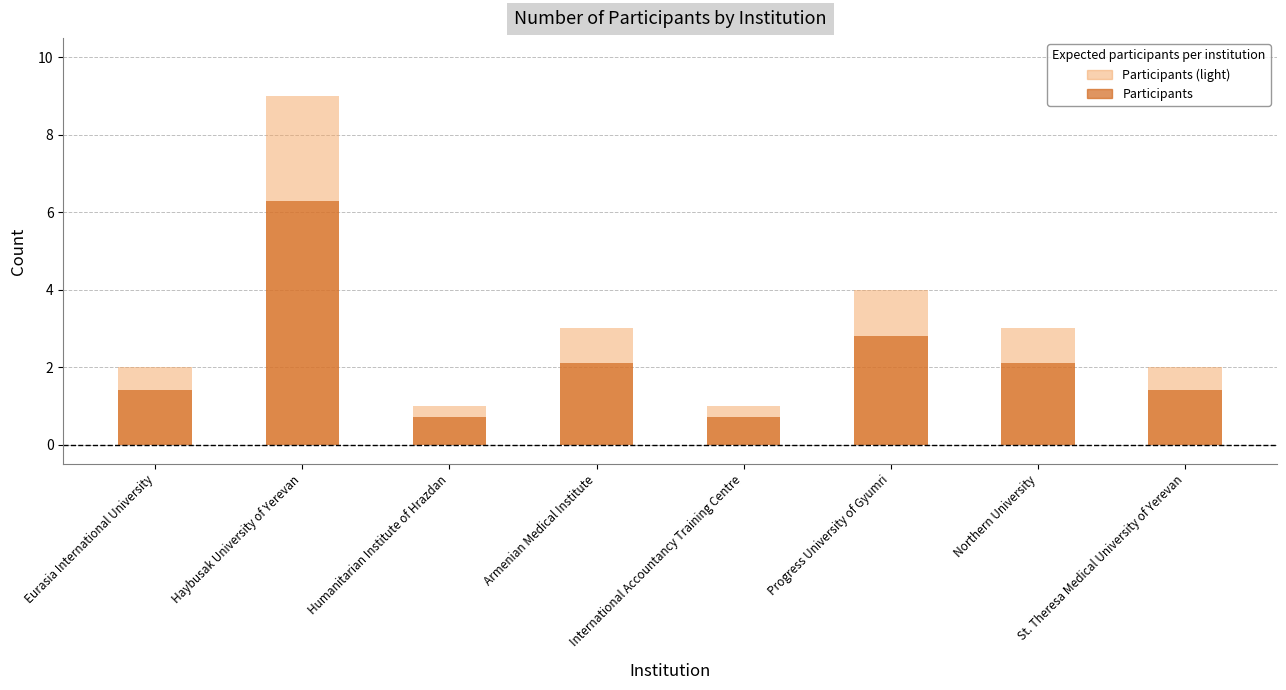

Reading right to left, what are all the values shown in this chart?

Participants (light): St. Theresa Medical University of Yerevan=2.0	Northern University=3.0	Progress University of Gyumri=4.0	International Accountancy Training Centre=1.0	Armenian Medical Institute=3.0	Humanitarian Institute of Hrazdan=1.0	Haybusak University of Yerevan=9.0	Eurasia International University=2.0
Participants: St. Theresa Medical University of Yerevan=1.4	Northern University=2.1	Progress University of Gyumri=2.8	International Accountancy Training Centre=0.7	Armenian Medical Institute=2.1	Humanitarian Institute of Hrazdan=0.7	Haybusak University of Yerevan=6.3	Eurasia International University=1.4